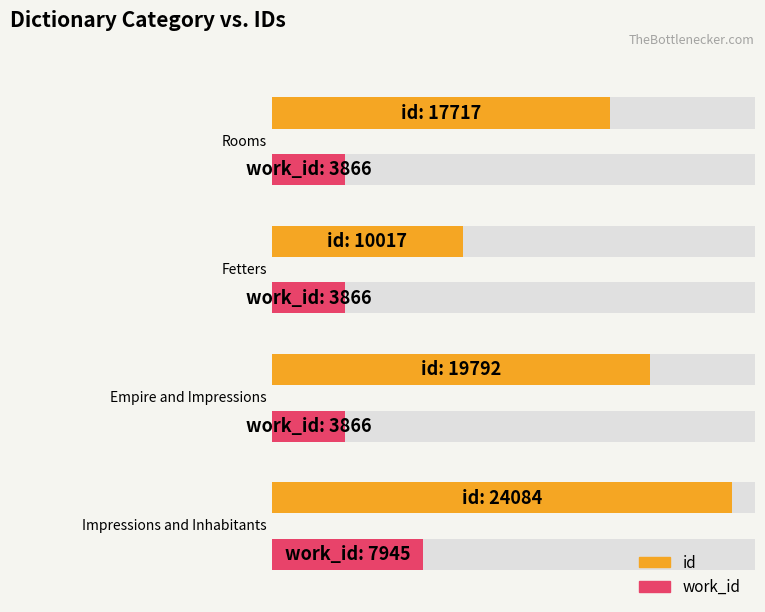

List the series in order of their peak value, lowest first.

work_id, id